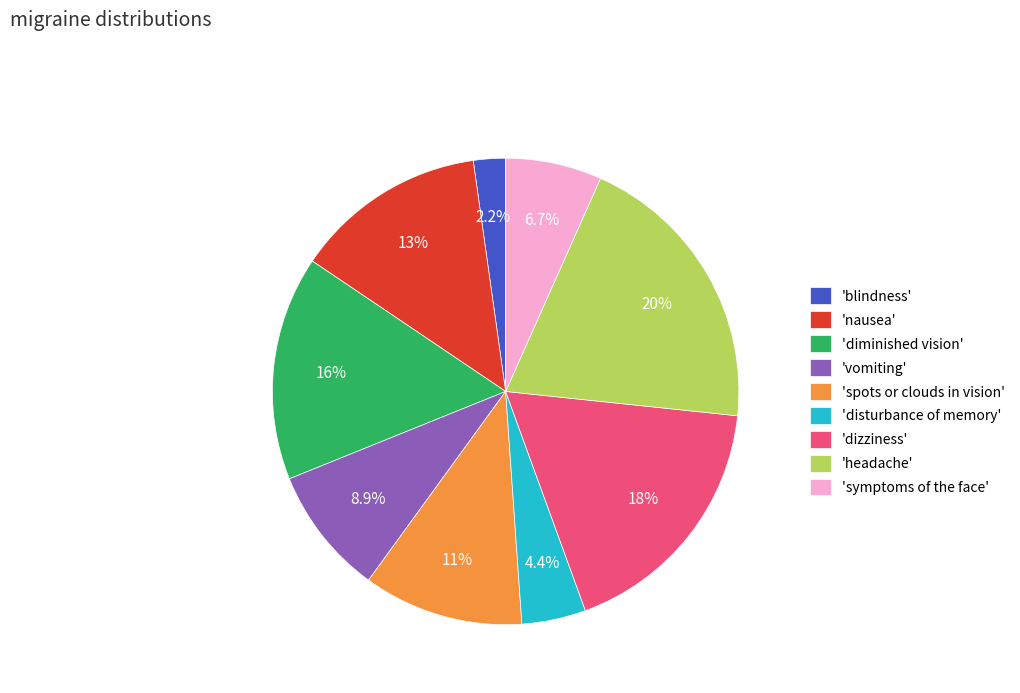

Rank the categories by value from highest to lowest.

'headache', 'dizziness', 'diminished vision', 'nausea', 'spots or clouds in vision', 'vomiting', 'symptoms of the face', 'disturbance of memory', 'blindness'